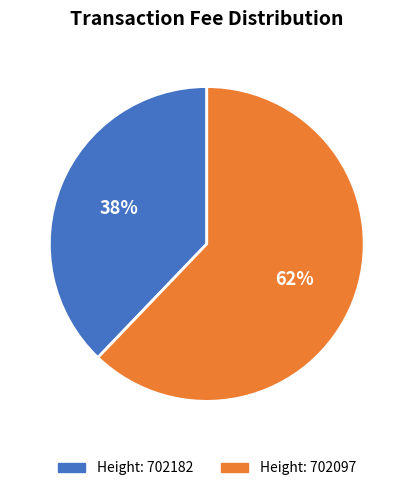

To the nearest percent, what is the difference between the largest and smallest slice percentages?

24%